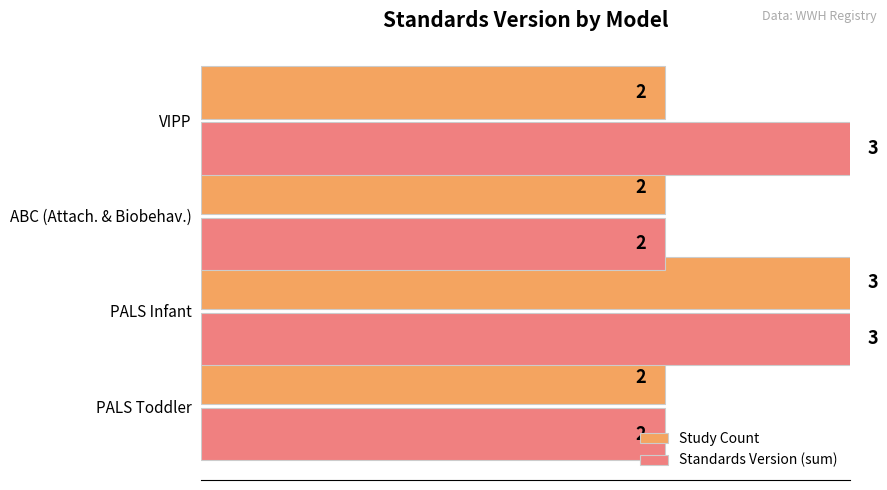

Between PALS Infant and ABC (Attach. & Biobehav.), which series saw the biggest shift?

Study Count